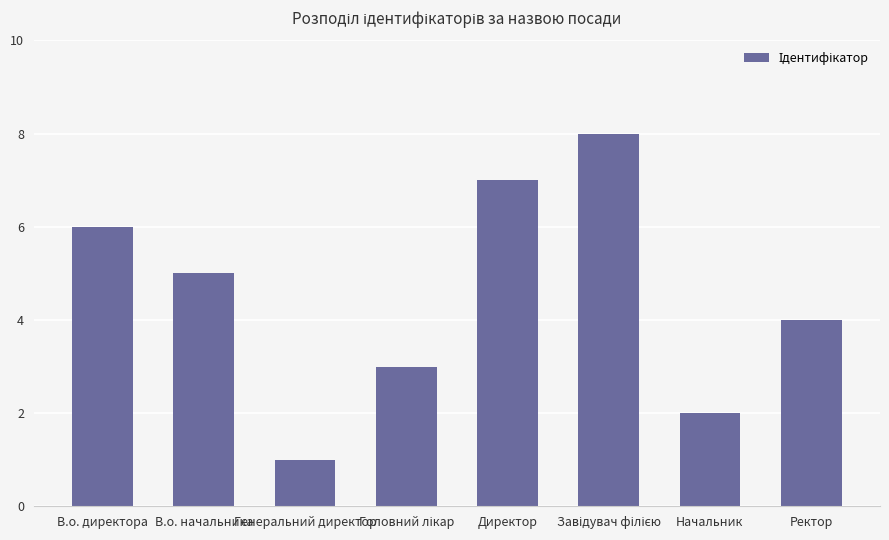

What is the maximum value shown in the chart?

8